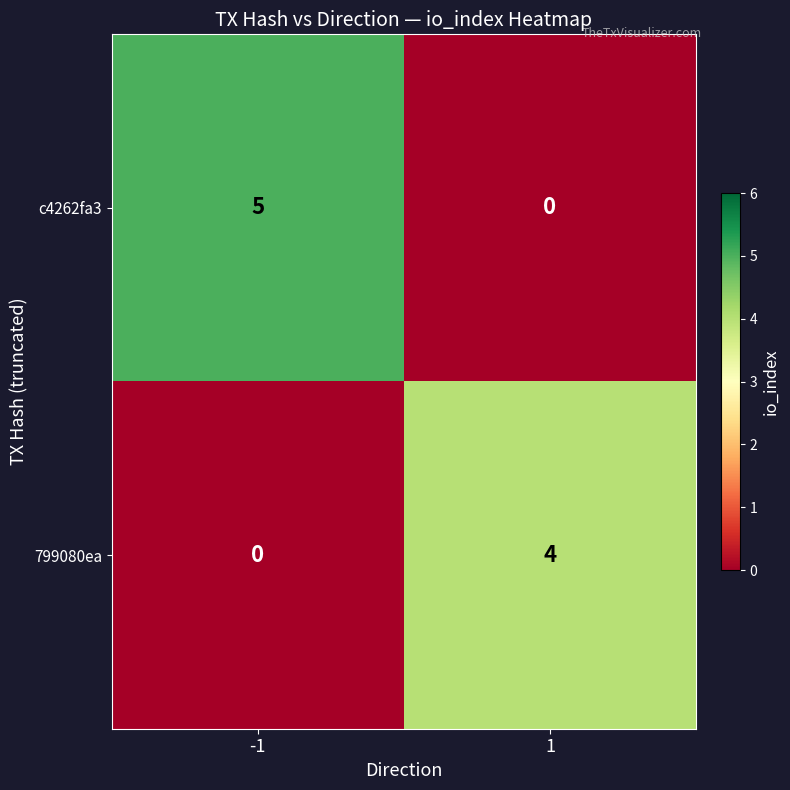

Between -1 and 1, which series saw the biggest shift?

c4262fa3